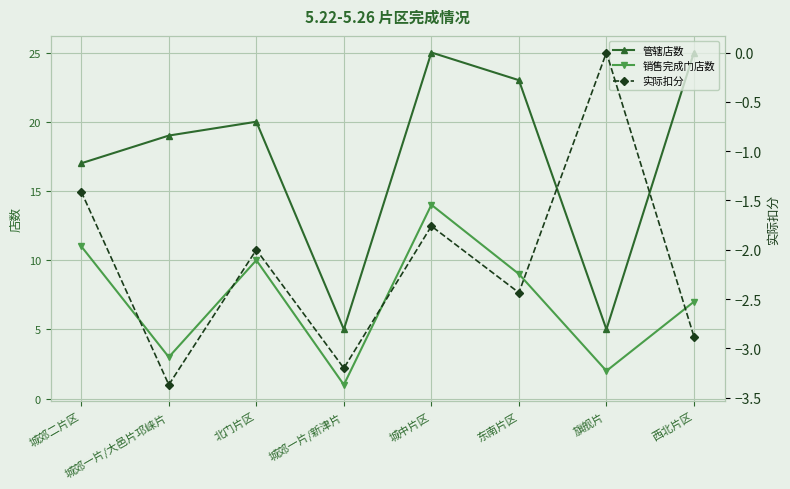

What is the value of the 管辖店数 point at the 1st from the left?

17